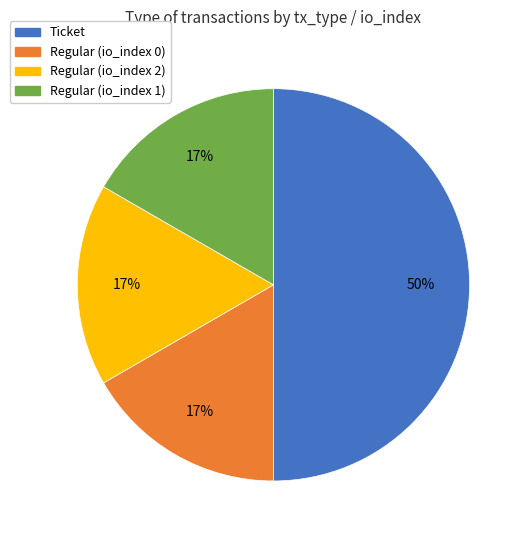

Does Regular (io_index 2) account for over 50% of the chart?

No